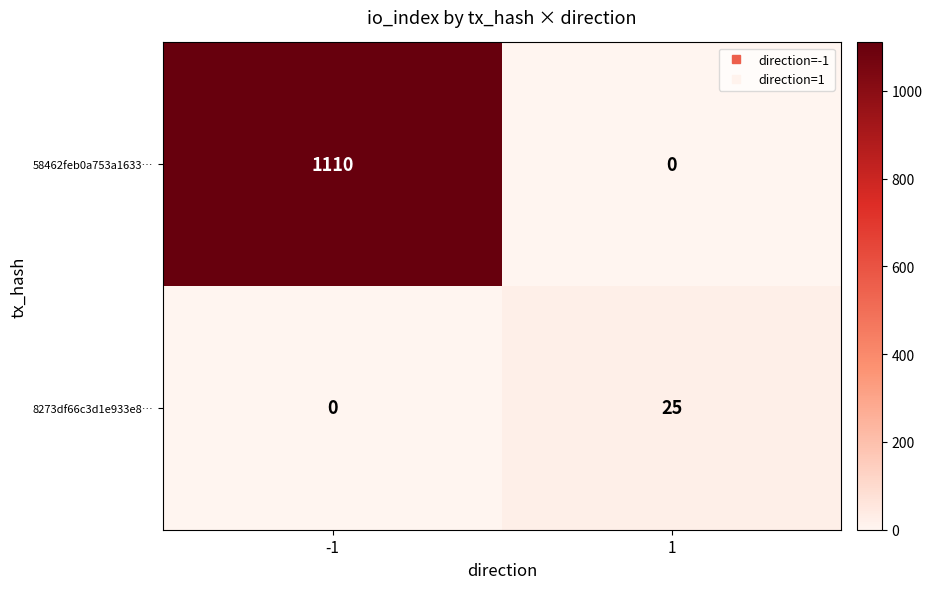

What is the spread (max minus min) of values at -1?

1110